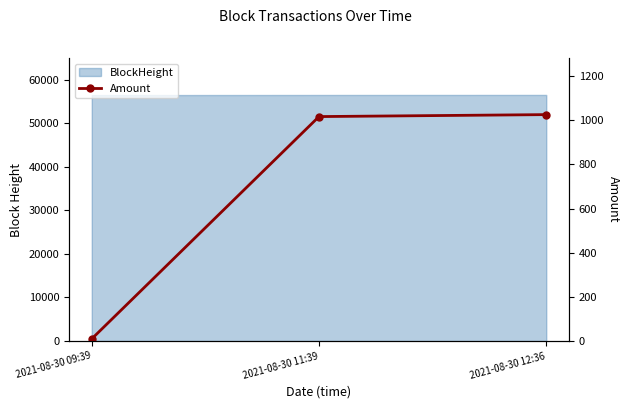

Approximately how many times larger is the value at 2021-08-30 11:39 compared to 2021-08-30 12:36?

1.0